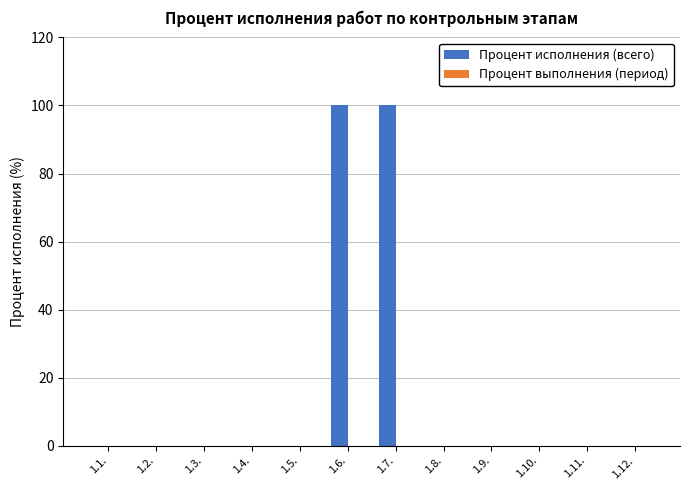

What is the maximum value shown in the chart?

100